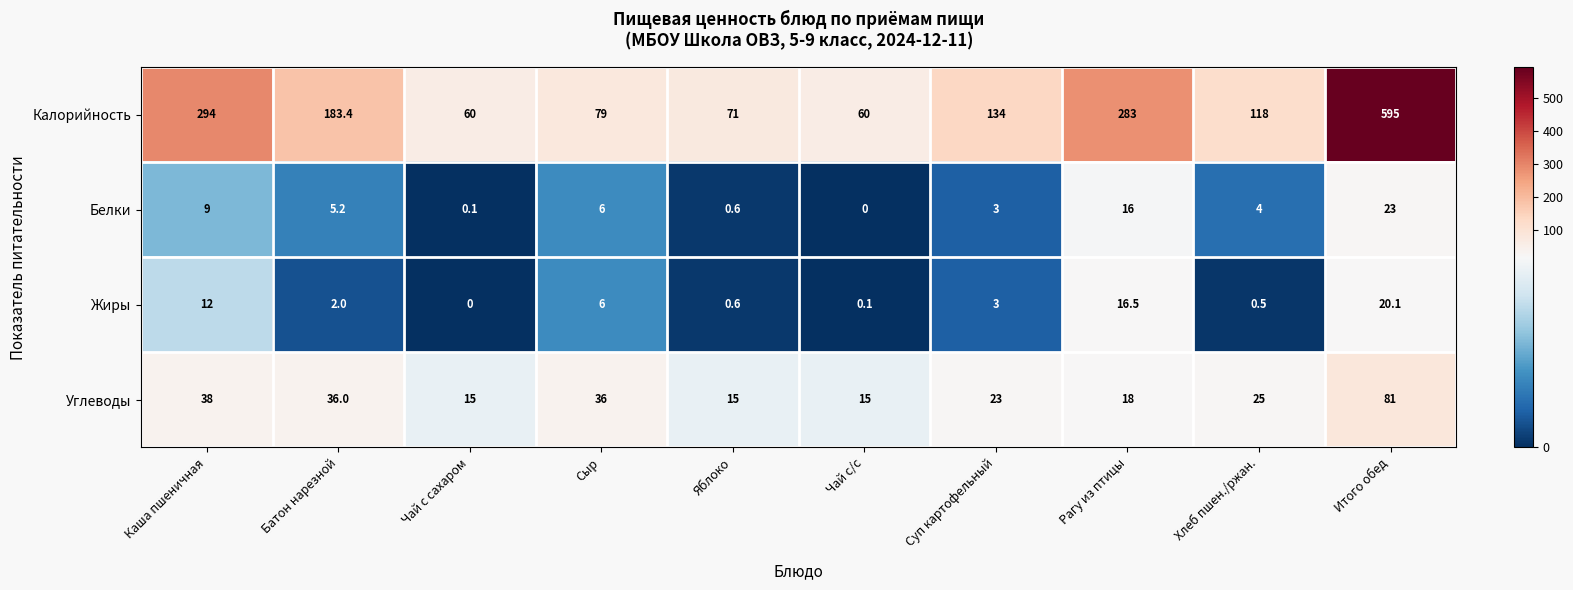

Is it true that Жиры equals 1.9 at Суп картофельный?

False